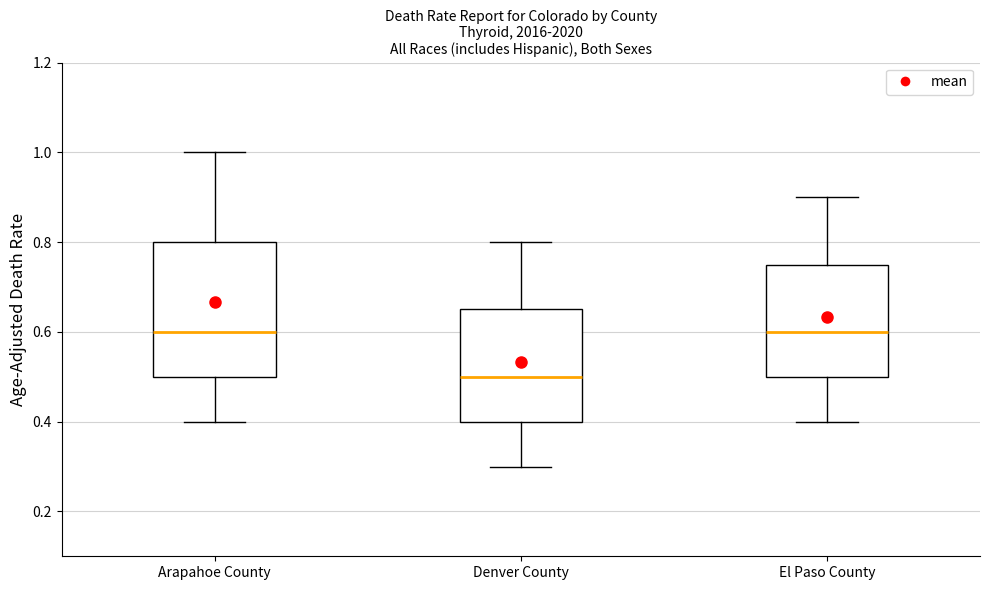

Reading left to right, read every box against the y-axis: the position of its median line, the range the box covers, and the ends of its whiskers. The values are not printed on the chart, so give them approximately, as read against the axis.

Arapahoe County: median 0.60, box 0.50 to 0.80, whiskers 0.40 to 1.00
Denver County: median 0.50, box 0.40 to 0.66, whiskers 0.30 to 0.80
El Paso County: median 0.60, box 0.50 to 0.76, whiskers 0.40 to 0.90